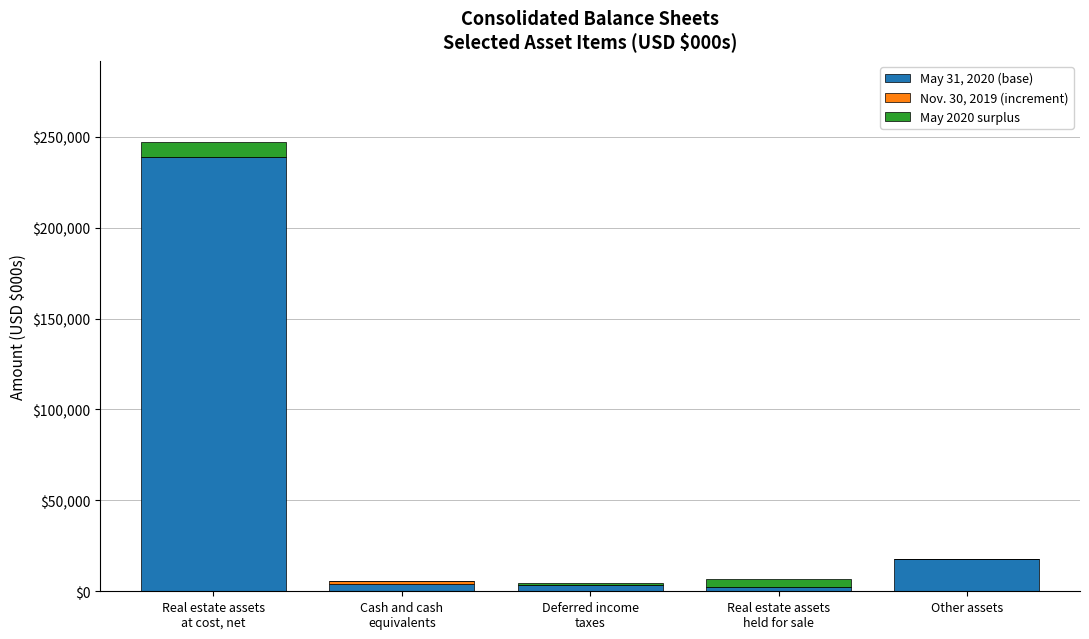

The value of May 31, 2020 (base) at Other assets is 6551. True or false?

False